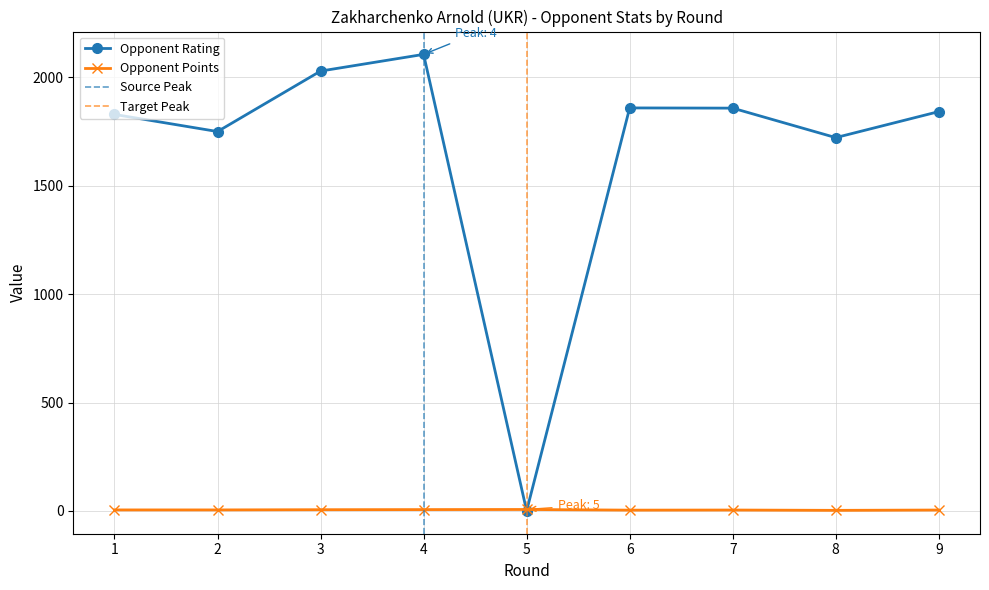

At how many categories does at least one series exceed 1558?

8